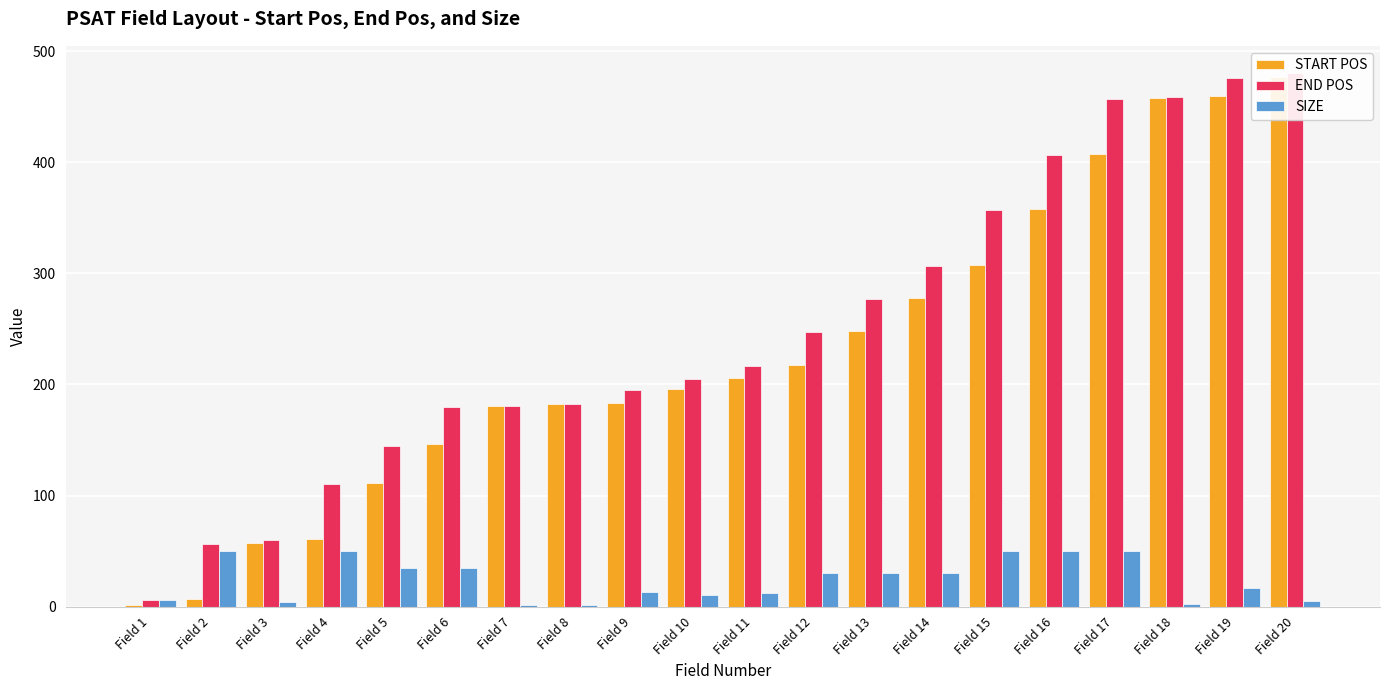

At which label does SIZE first exceed 30?

Field 2